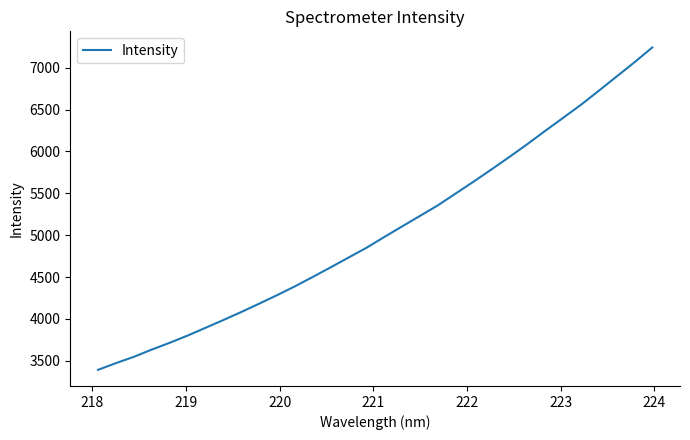

What is the maximum value shown in the chart?

7242.8